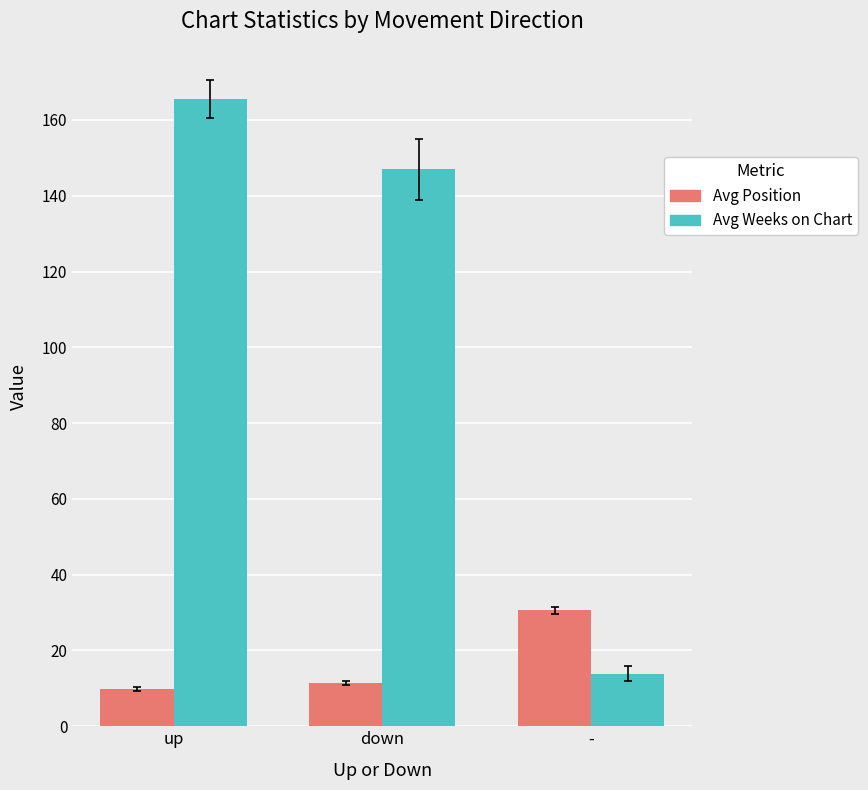

Rank the series by their average value, from lowest to highest.

Avg Position, Avg Weeks on Chart